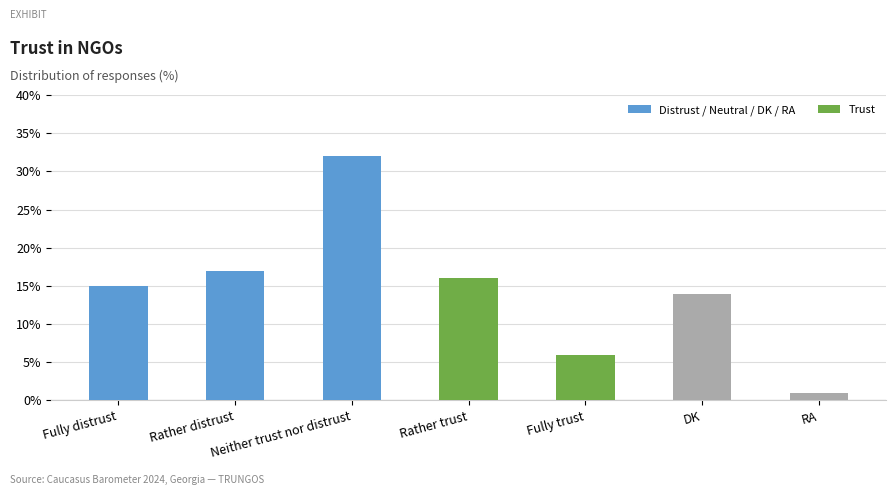

Reading right to left, extract all data points from this chart.

RA=1	DK=14	Fully trust=6	Rather trust=16	Neither trust nor distrust=32	Rather distrust=17	Fully distrust=15